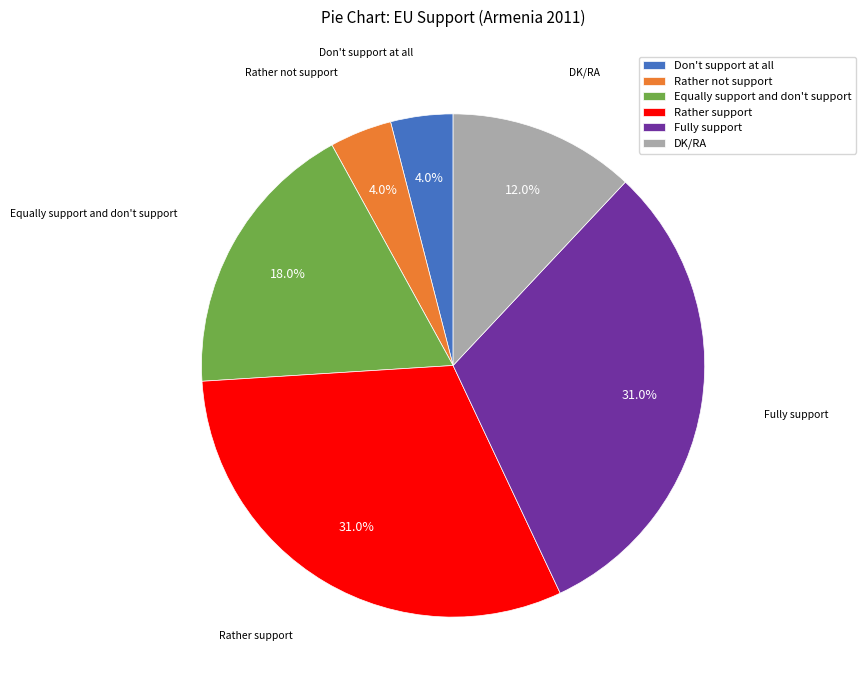

Is it true that Equally support and don't support is 18% of the pie?

True